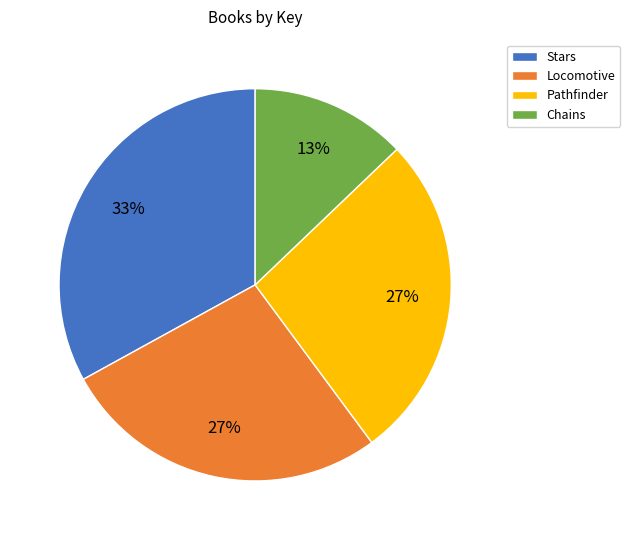

Which has a higher value, Chains or Locomotive?

Locomotive